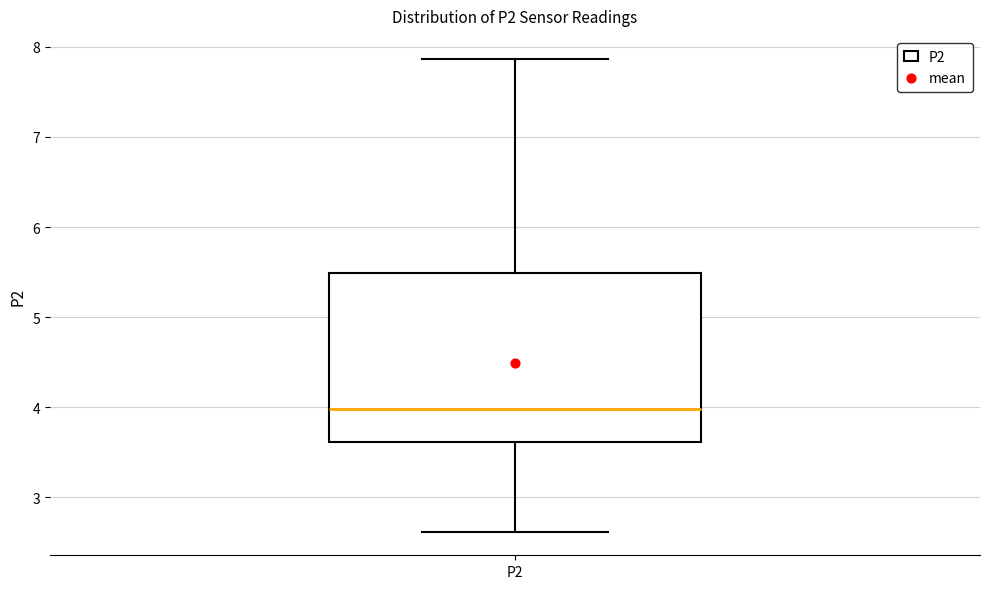

Where does the median line of the box for P2 sit on the y-axis? The values are not printed on the chart, so give them approximately, as read against the axis.

4.0